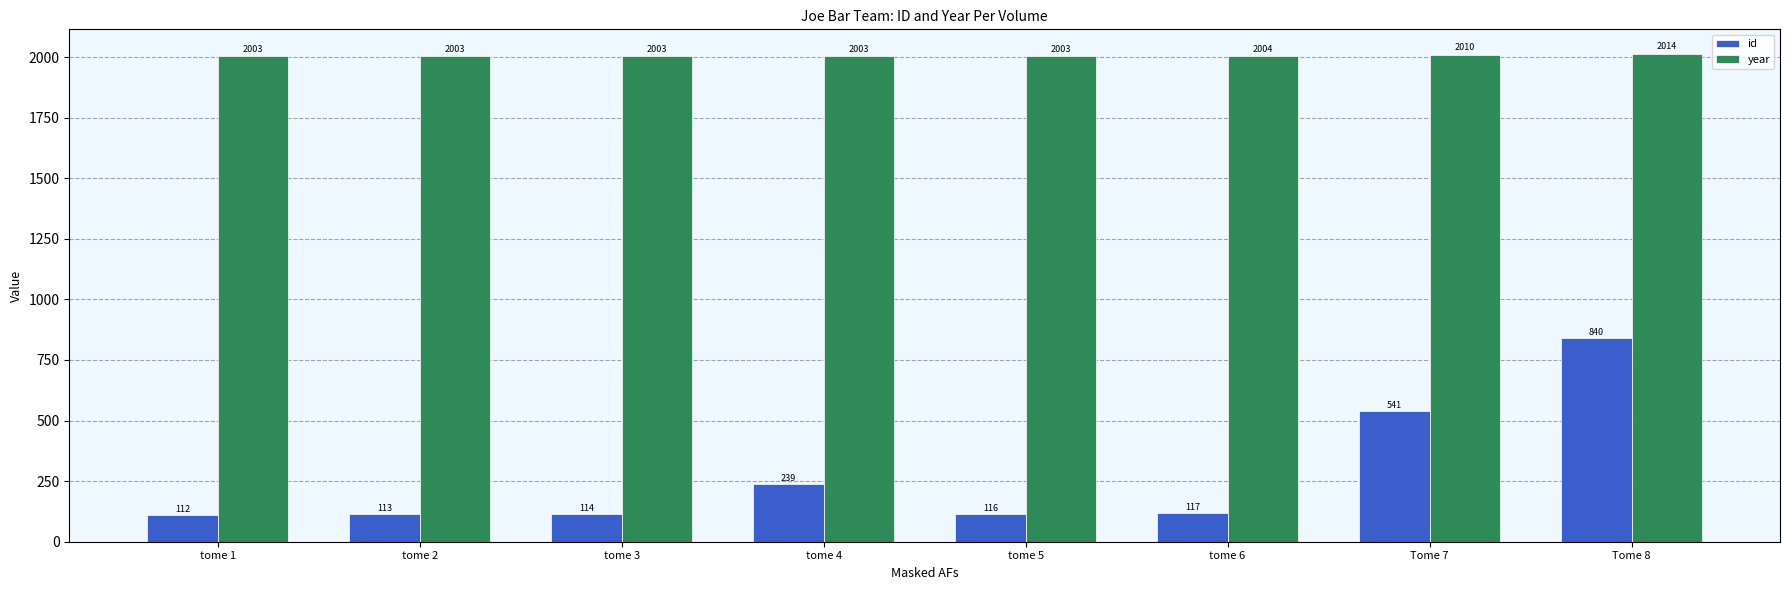

Is it true that id equals 541 at Tome 7?

True